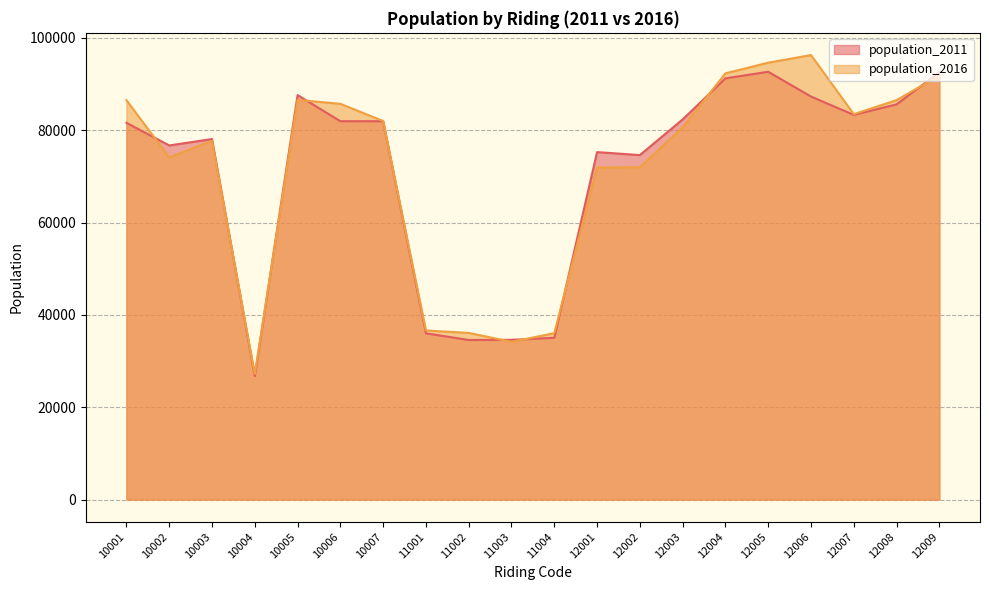

Where is population_2011 nearest to the value 59685?

12002